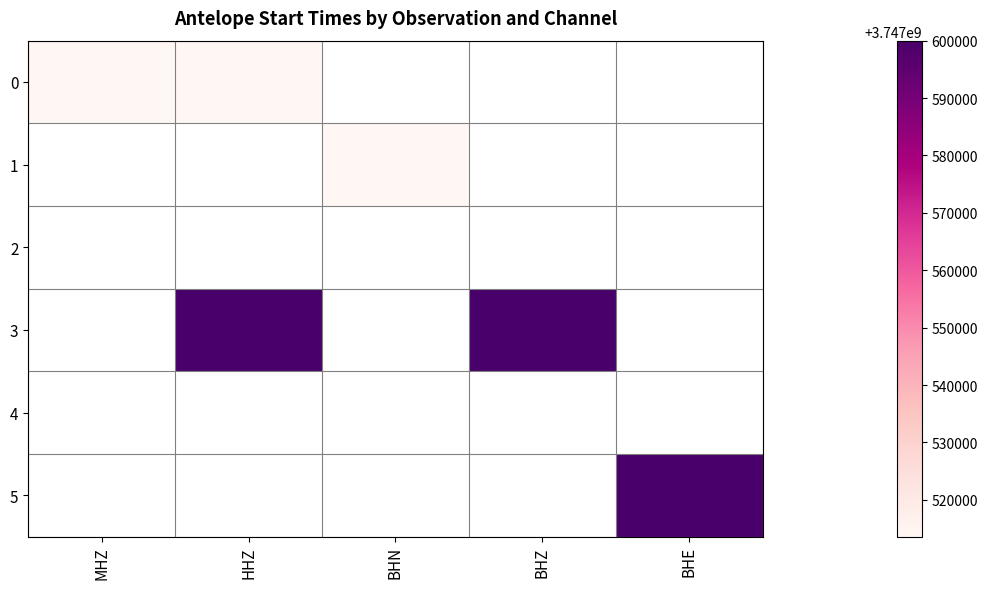

Rank the categories by 2 value from highest to lowest.

MHZ, HHZ, BHN, BHZ, BHE